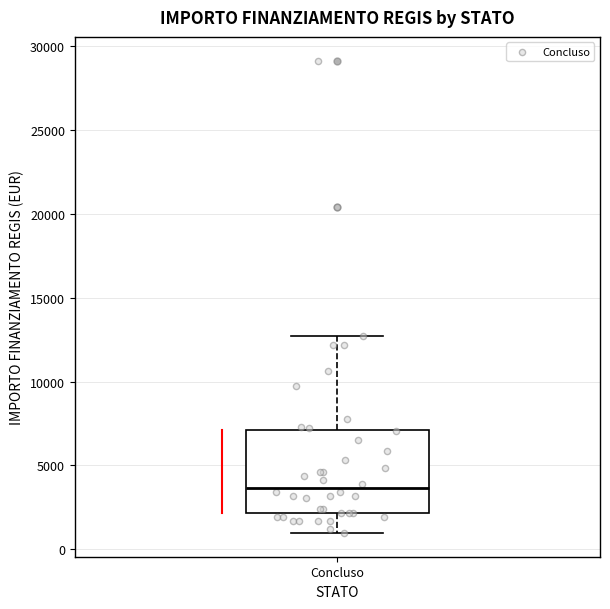

Where does the lower whisker of the box for Concluso end on the y-axis? The values are not printed on the chart, so give them approximately, as read against the axis.

1000